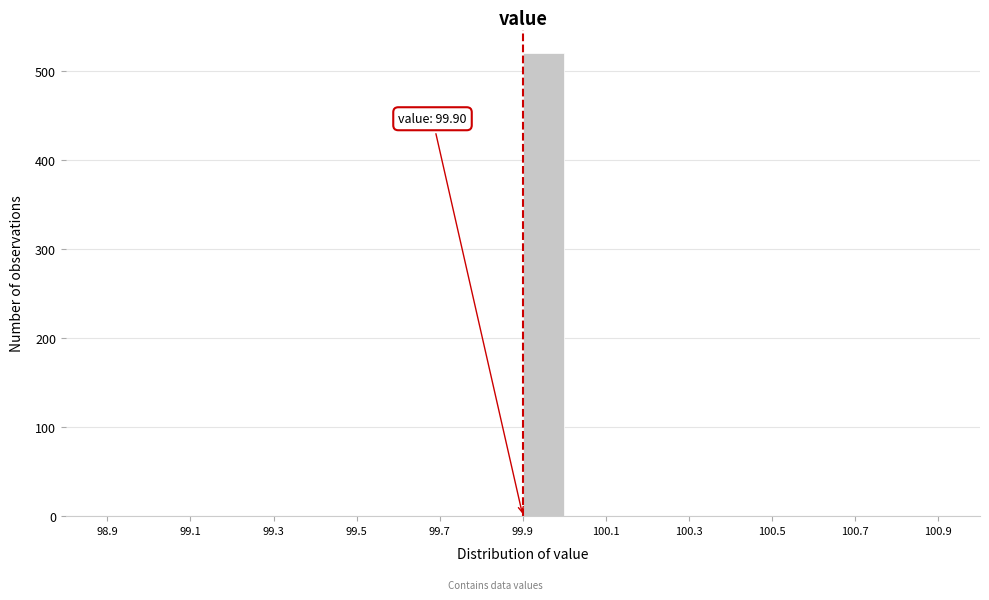

Over which range of the x-axis is the bar tallest?

99.9 to 100.0